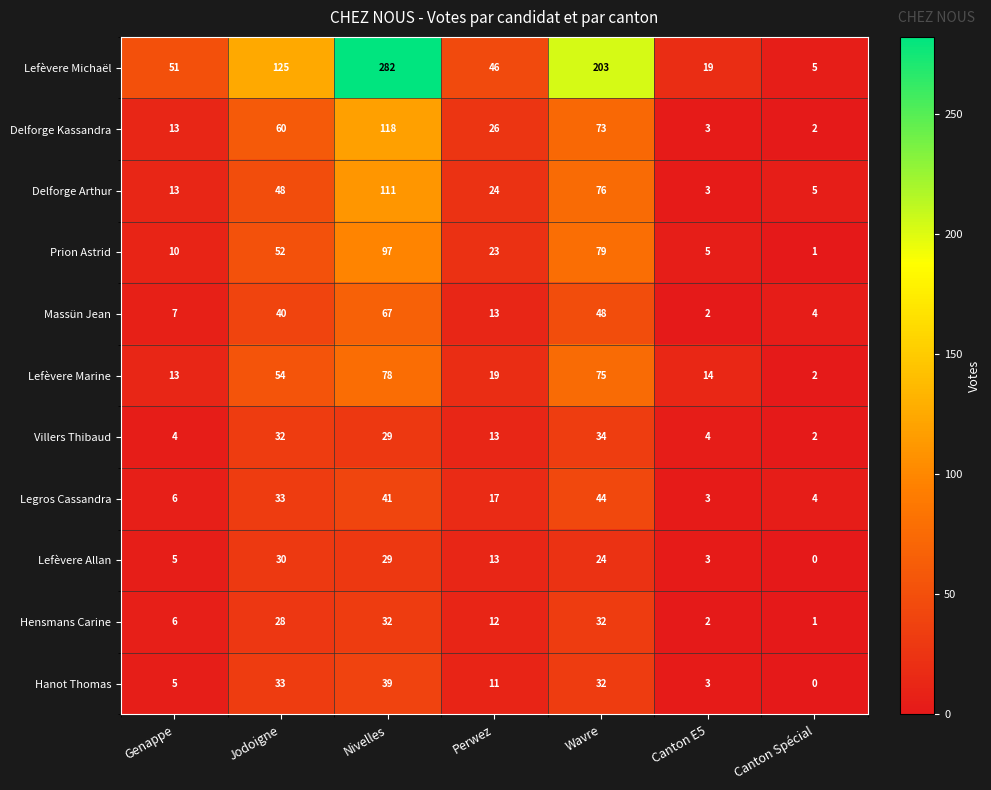

List the labels in order of Hanot Thomas value, largest first.

Nivelles, Jodoigne, Wavre, Perwez, Genappe, Canton E5, Canton Spécial